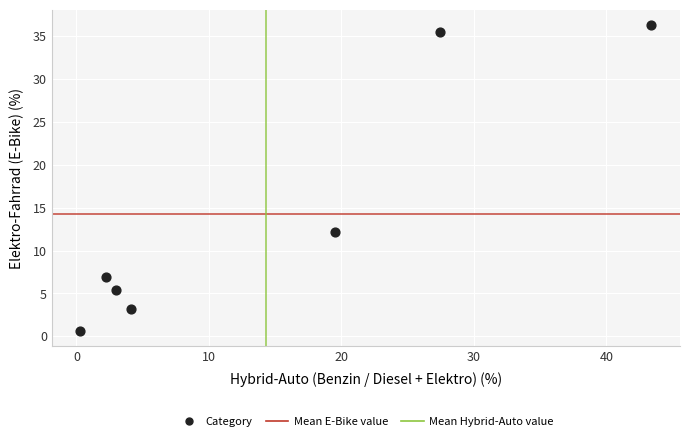

What Y value in the scatter plot is closest to 18?

12.2